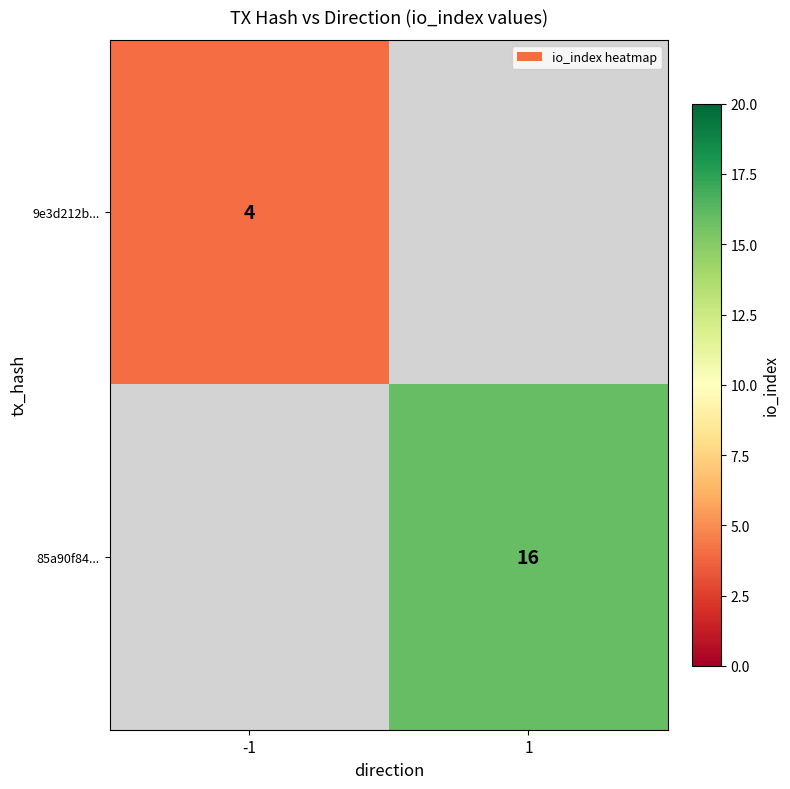

Is the value of 9e3d212b... at -1 greater than the value of 85a90f84... at 1?

No